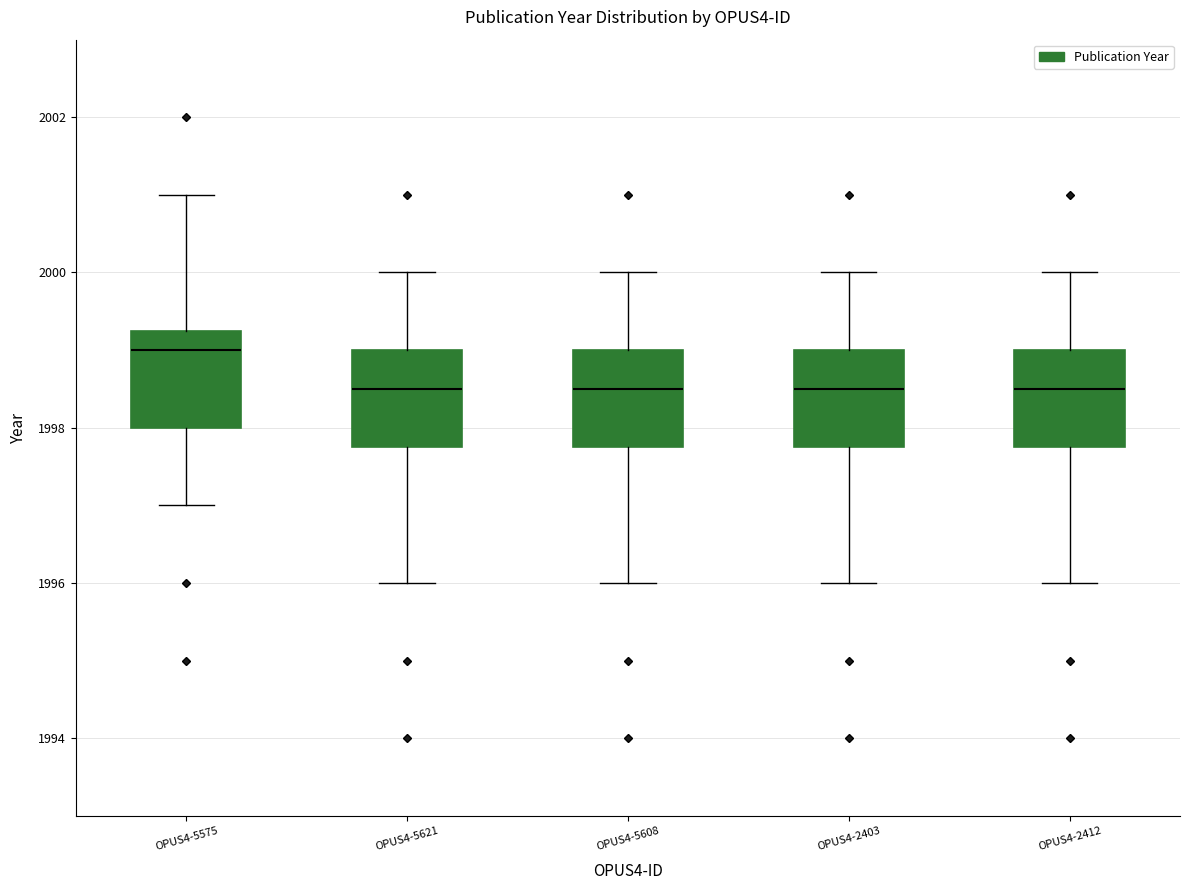

Reading left to right, read every box against the y-axis: the position of its median line, the range the box covers, and the ends of its whiskers. The values are not printed on the chart, so give them approximately, as read against the axis.

OPUS4-5575: median 1999.0, box 1998.0 to 1999.2, whiskers 1997.0 to 2001.0
OPUS4-5621: median 1998.6, box 1997.8 to 1999.0, whiskers 1996.0 to 2000.0
OPUS4-5608: median 1998.6, box 1997.8 to 1999.0, whiskers 1996.0 to 2000.0
OPUS4-2403: median 1998.6, box 1997.8 to 1999.0, whiskers 1996.0 to 2000.0
OPUS4-2412: median 1998.6, box 1997.8 to 1999.0, whiskers 1996.0 to 2000.0